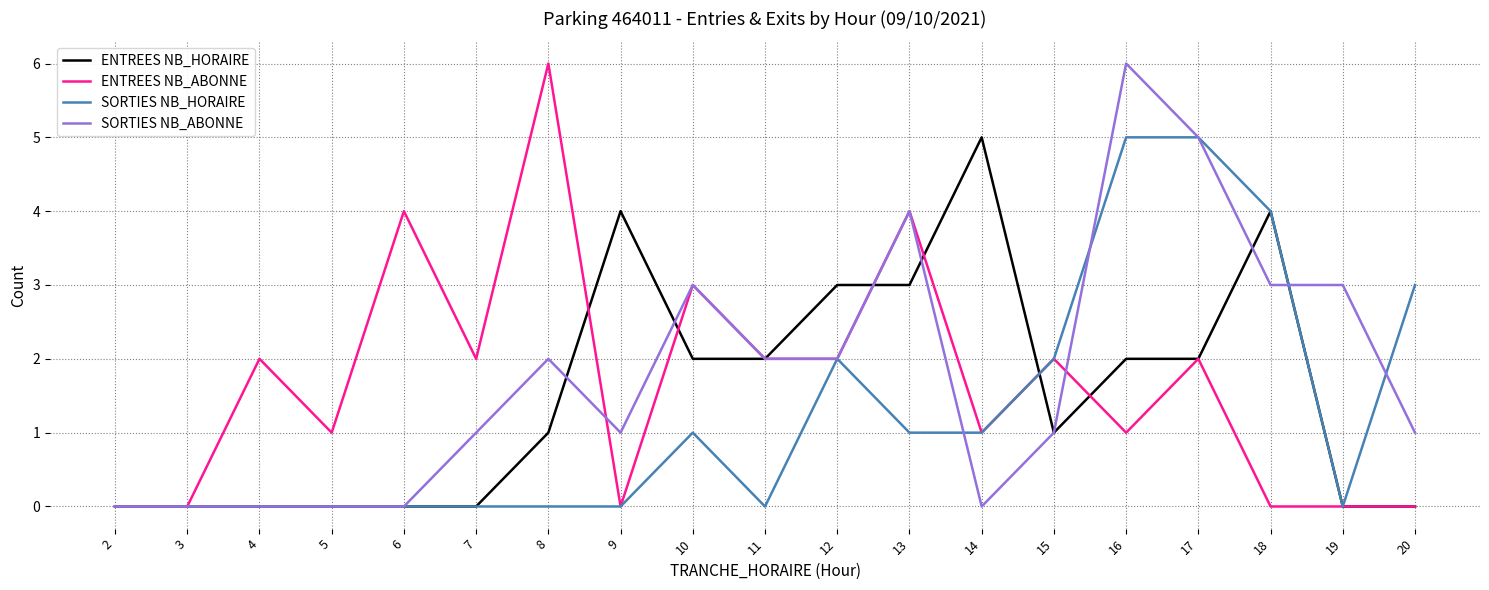

What is the total value across all series at 14?

7